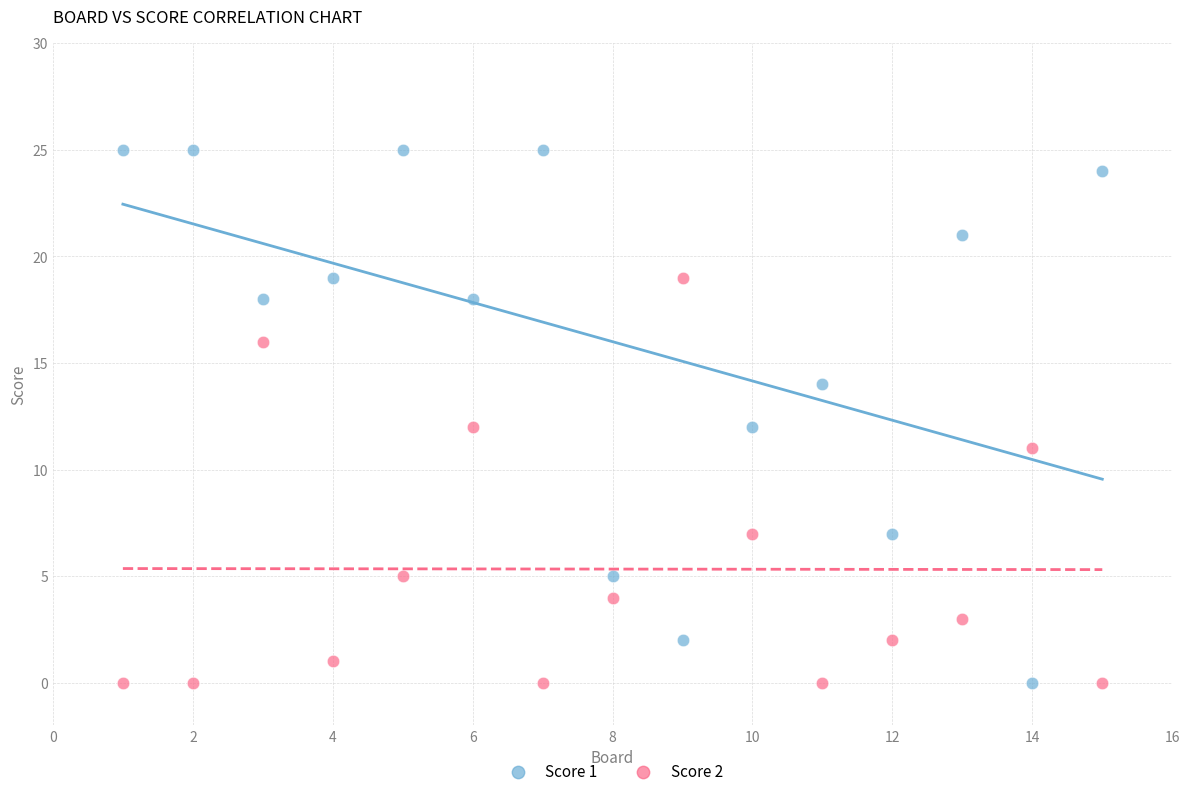

What is the X range (max minus min) for the scatter plot?

14